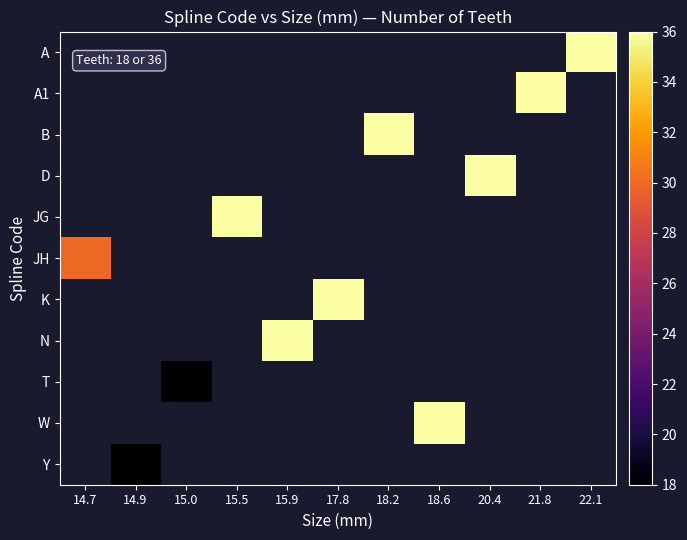

True or false: T has a value of 18.0 at 15.0.

True